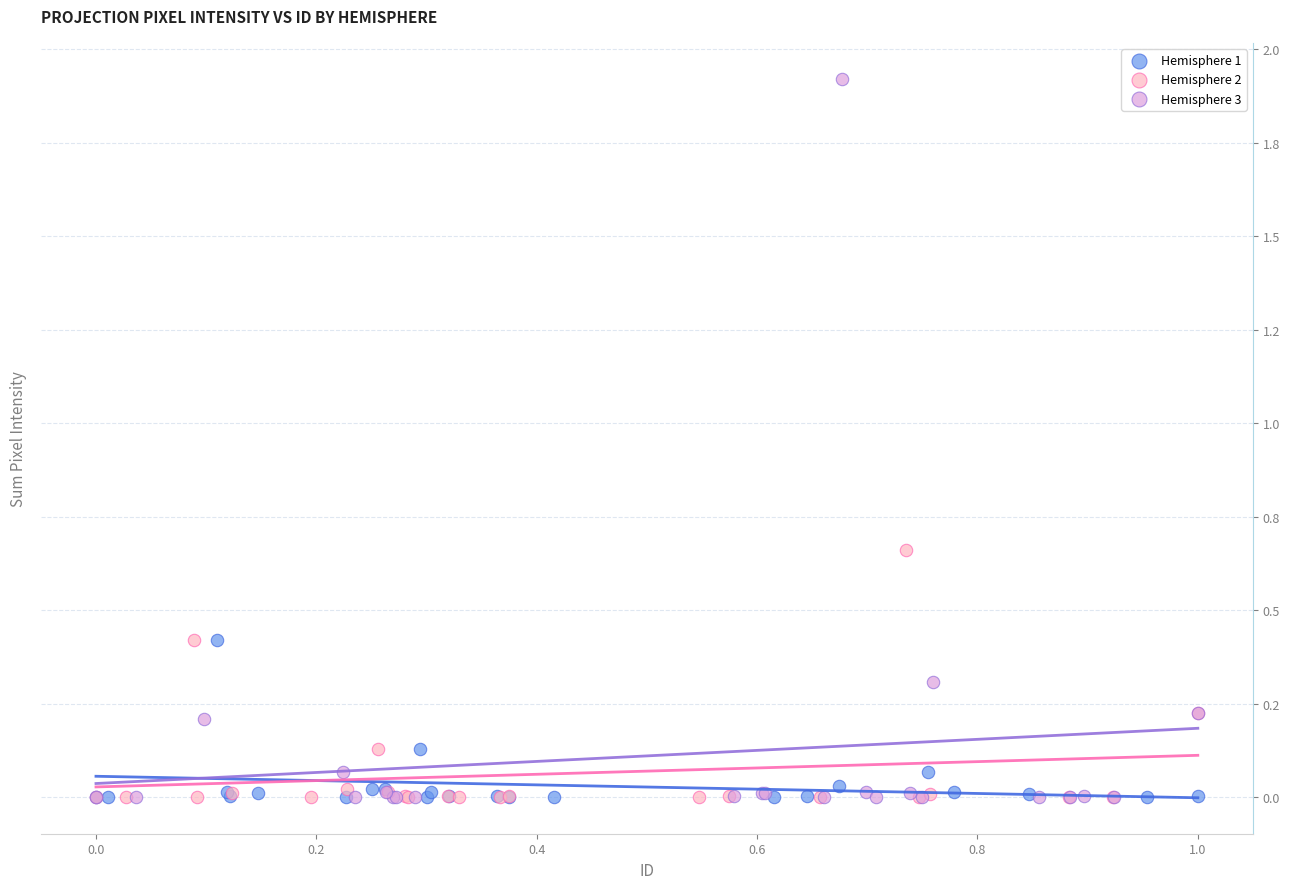

Which series reaches the maximum Y coordinate?

Hemisphere 3